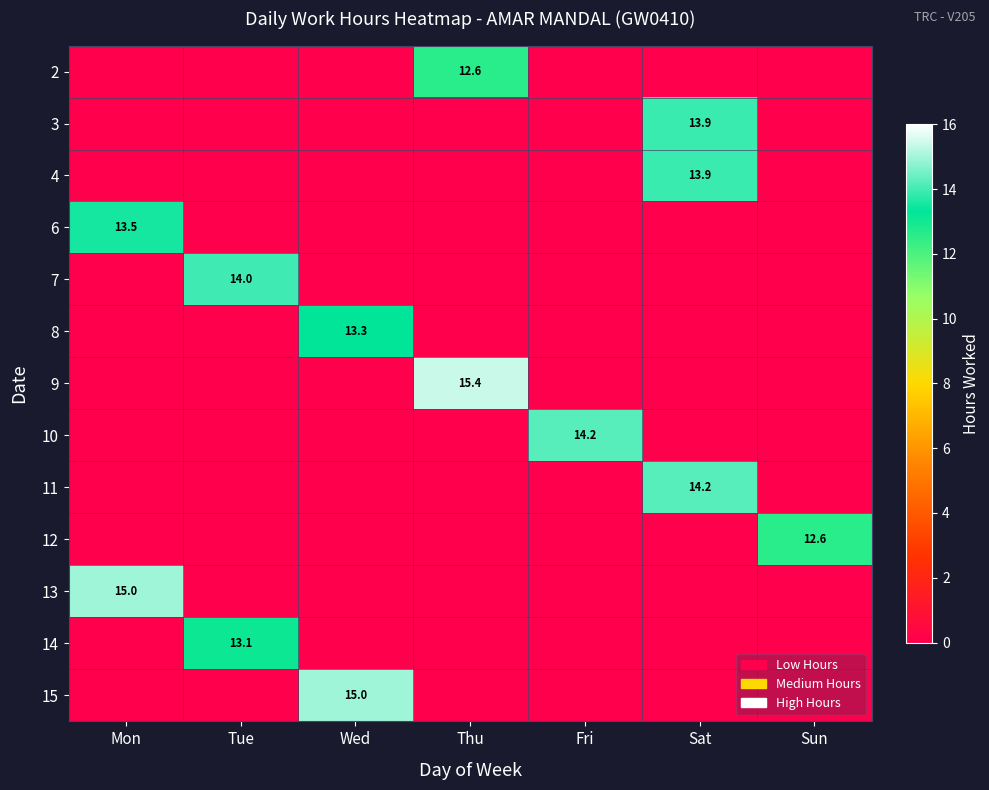

Is it true that 3 equals 13.9 at Sat?

True